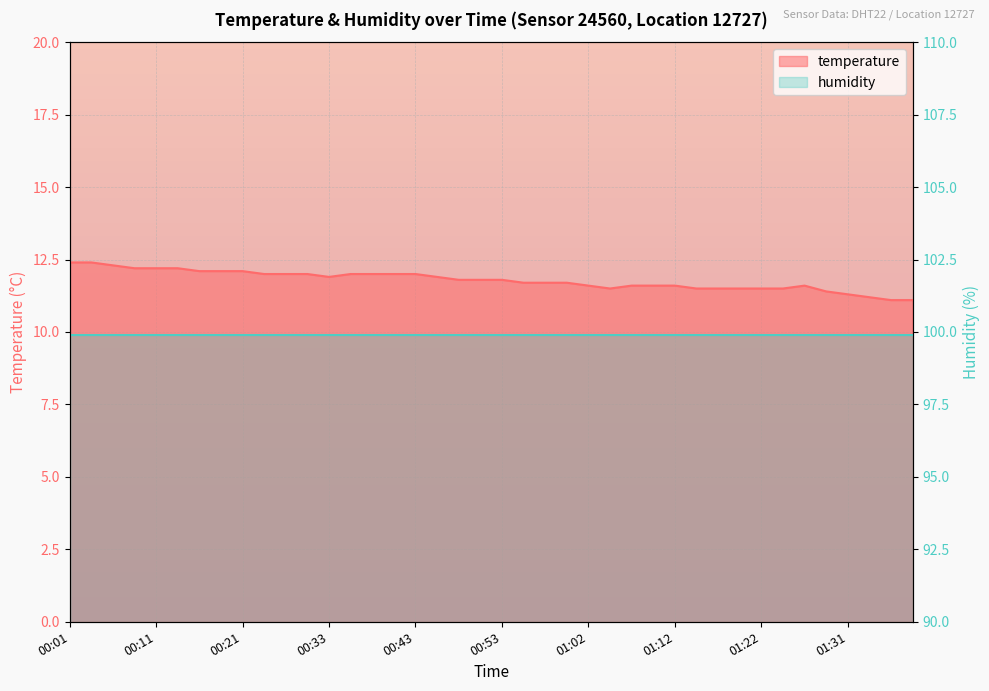

Where is the data nearest to the value 11?

01:36